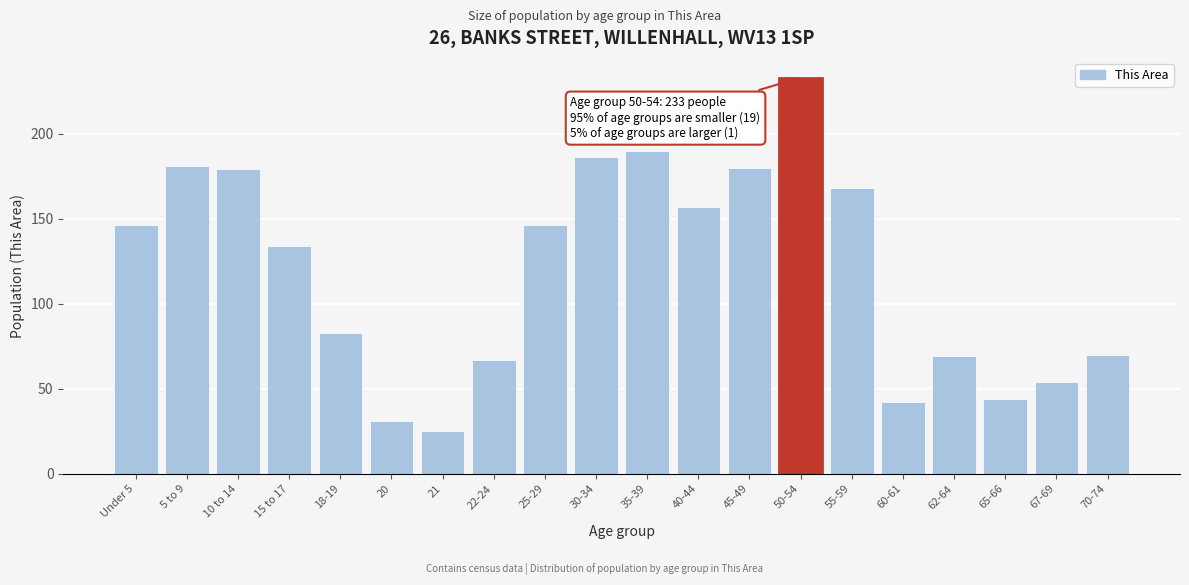

Reading right to left, what are all the values shown in this chart?

70-74=70	67-69=54	65-66=44	62-64=69	60-61=42	55-59=168	50-54=233	45-49=180	40-44=157	35-39=190	30-34=186	25-29=146	22-24=67	21=25	20=31	18-19=83	15 to 17=134	10 to 14=179	5 to 9=181	Under 5=146